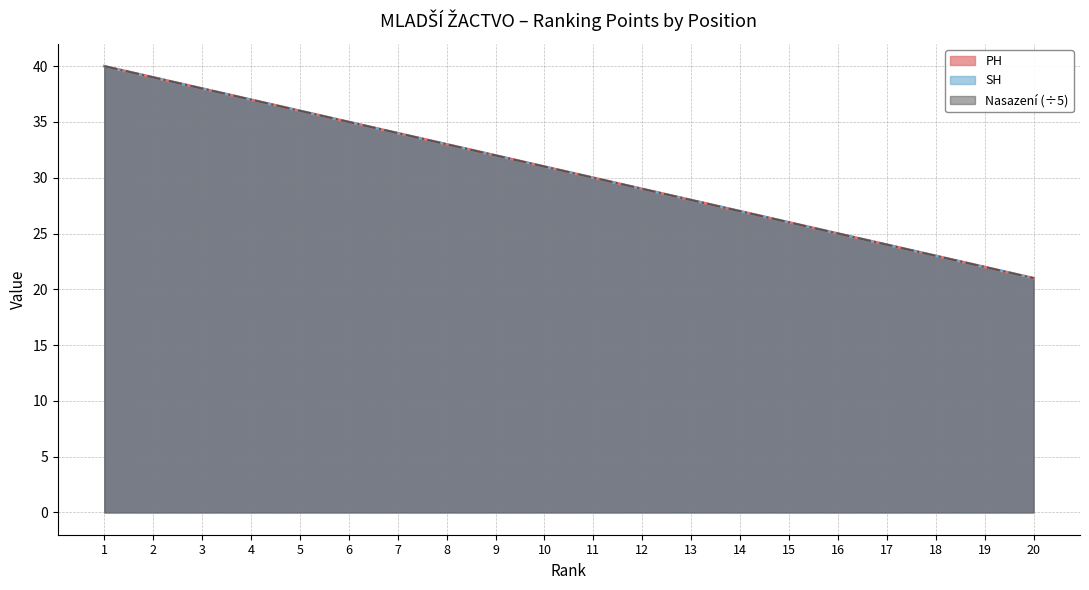

At 4, list the series in order from smallest to largest.

PH, SH, Nasazení